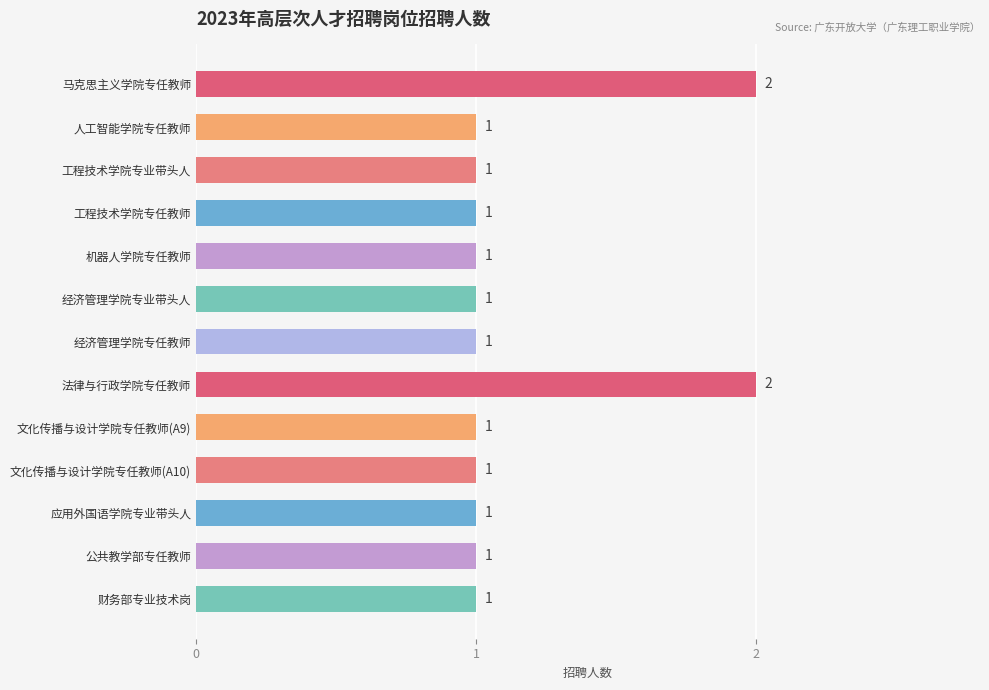

What is the minimum value shown in the chart?

1